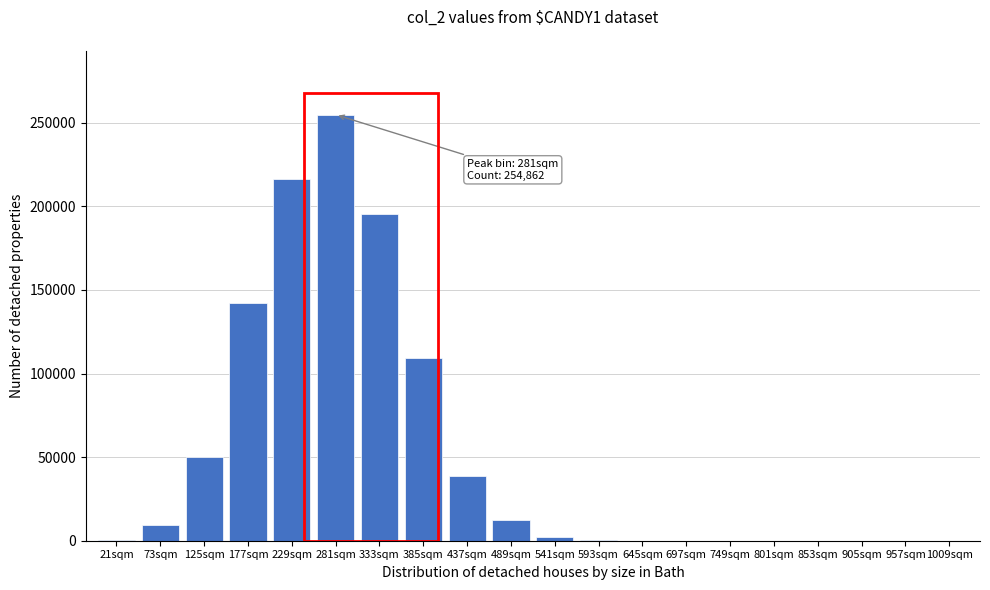

Which has a higher value, 697sqm or 489sqm?

489sqm